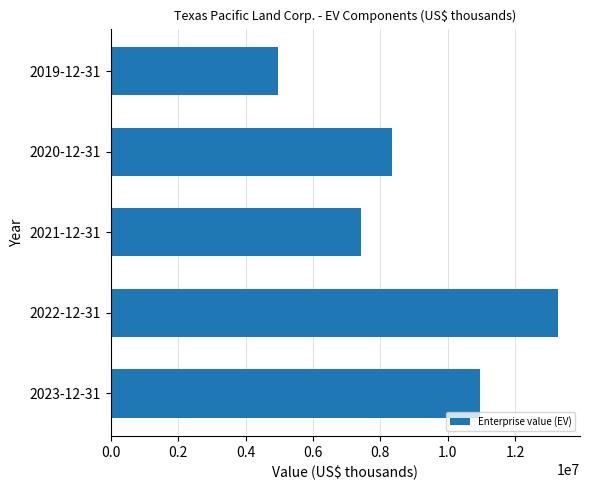

What is the difference between the maximum and minimum values?

8298519